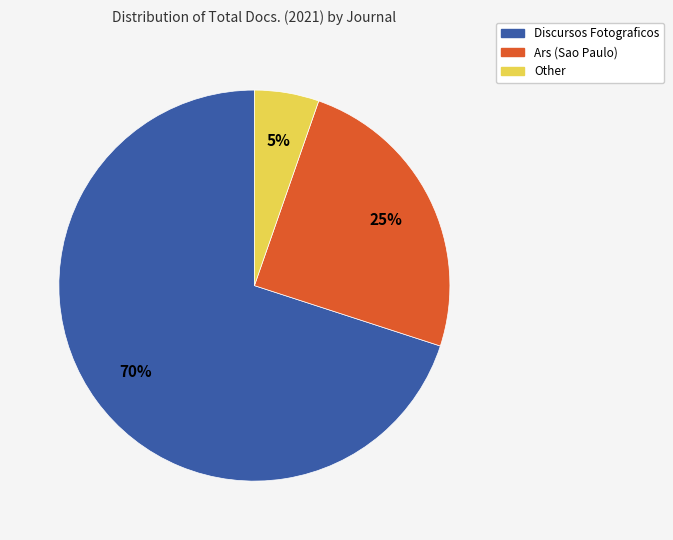

Do Other and Ars (Sao Paulo) together represent more than half of the pie?

No